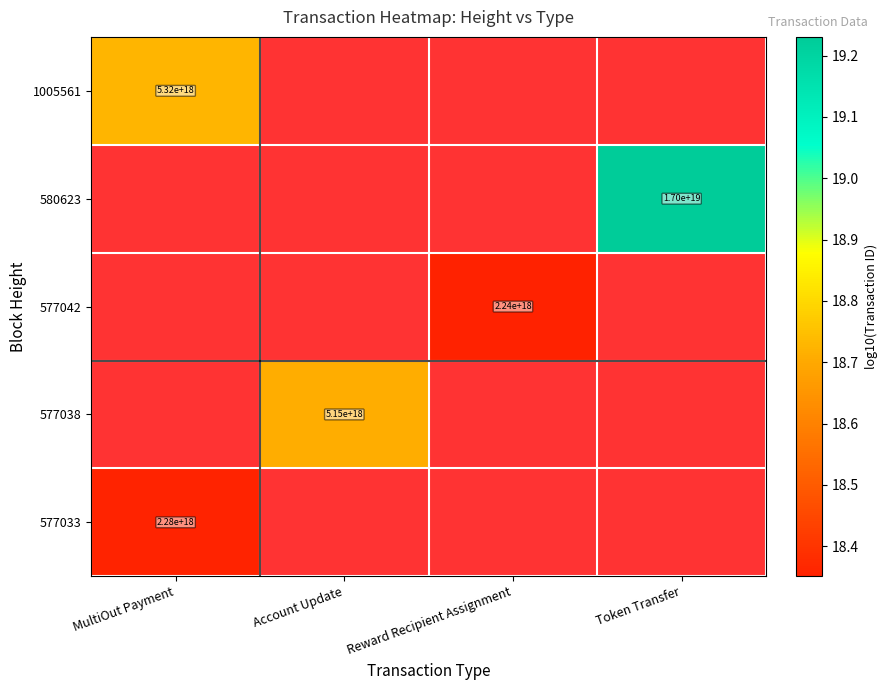

What is the minimum value shown in the chart?

18.4